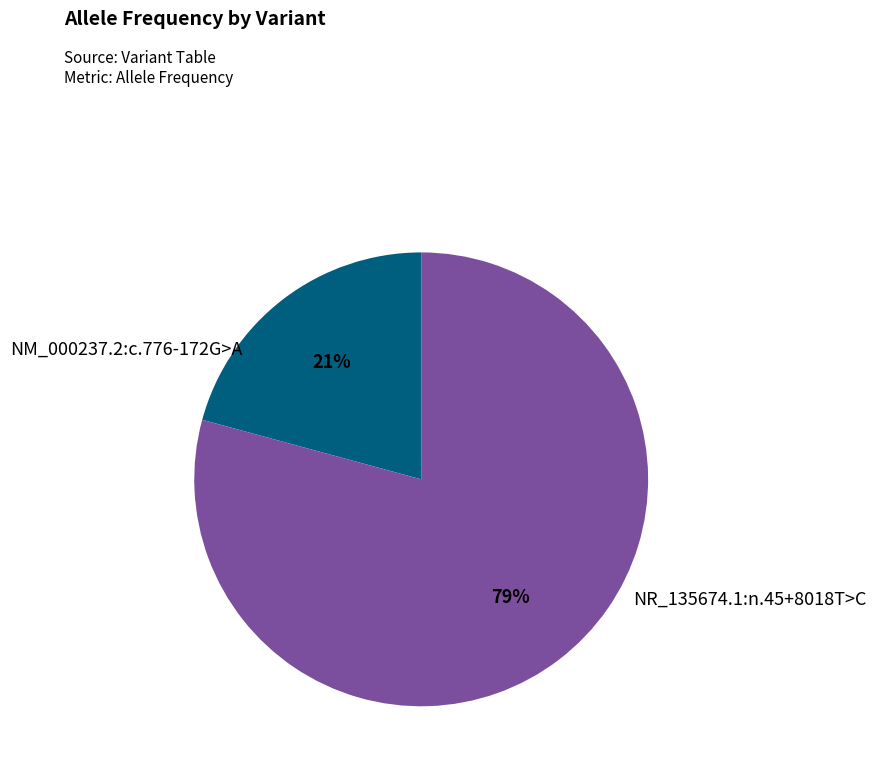

Is there any slice that represents more than half of the pie?

Yes